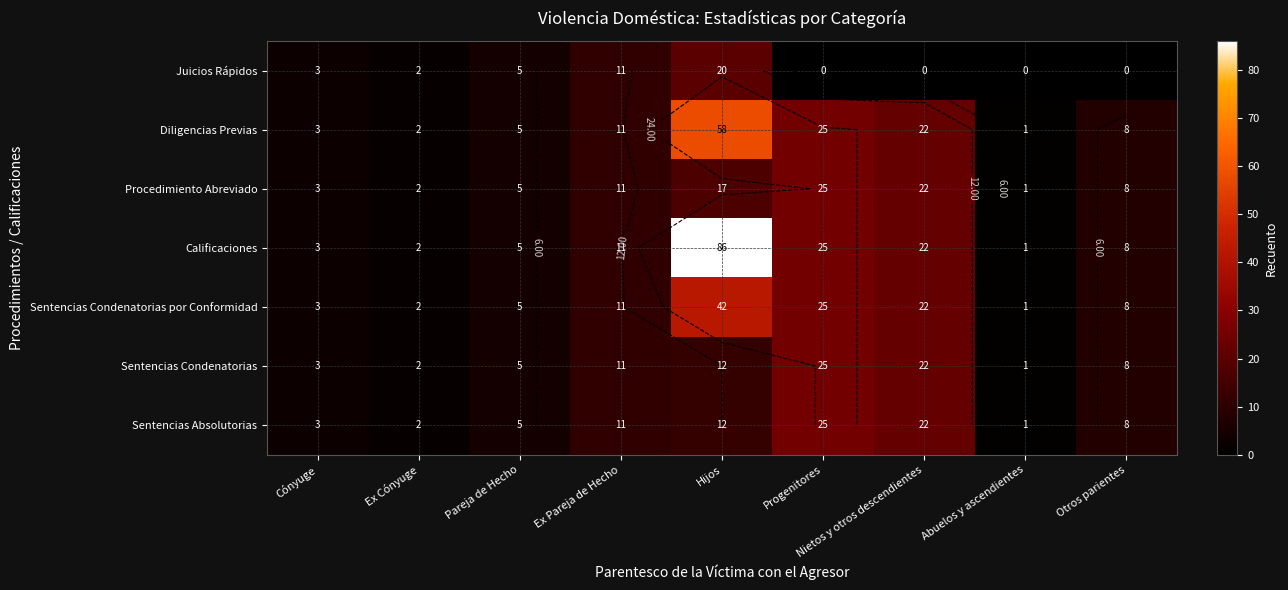

Which has a higher value, Ex Pareja de Hecho or Nietos y otros descendientes?

Ex Pareja de Hecho